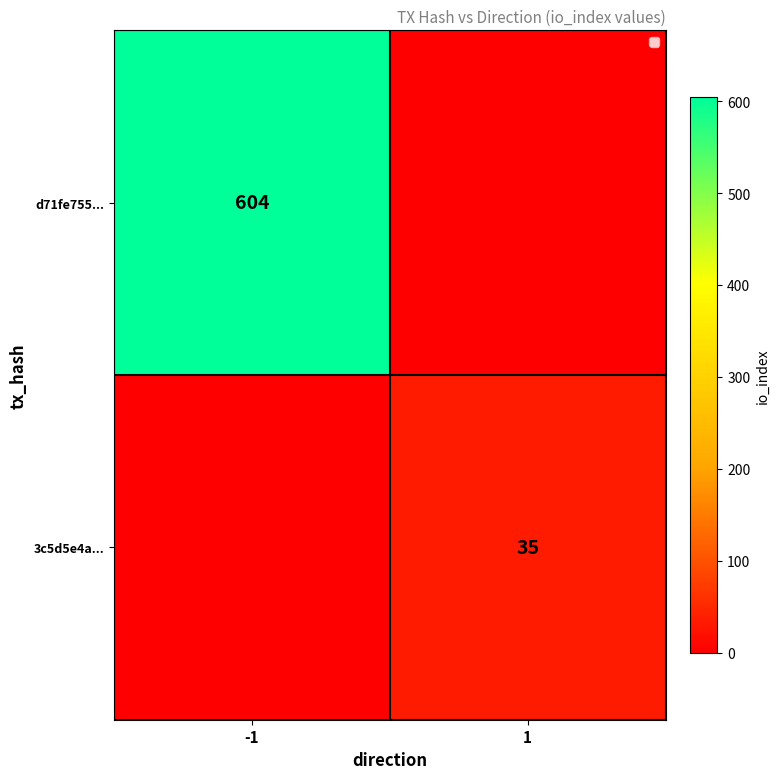

What is the total value across all series at -1?

604